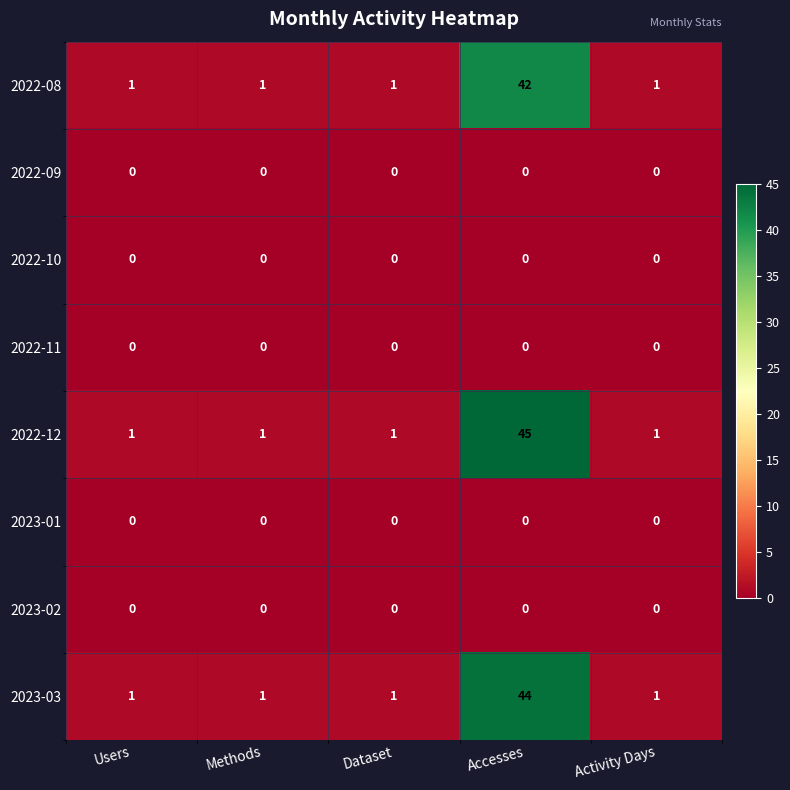

What is the greatest value displayed?

45